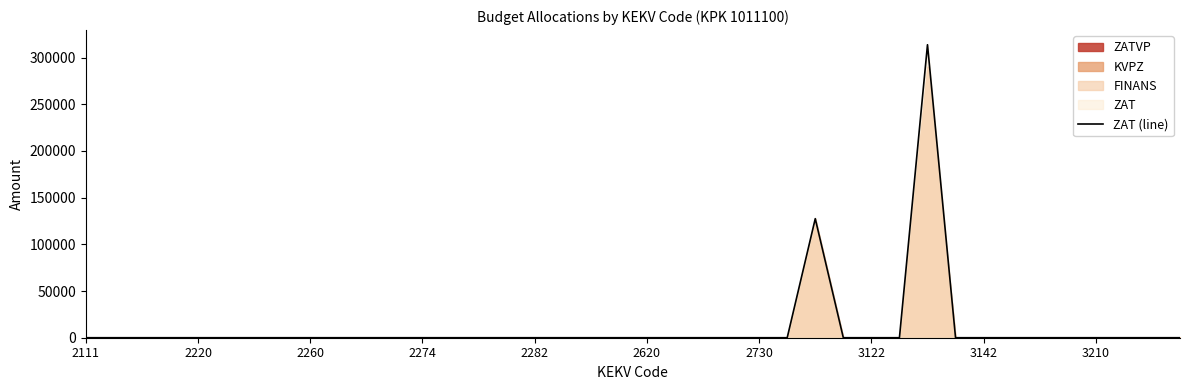

The chart shows a value of 130991.7 at 2274. True or false?

False